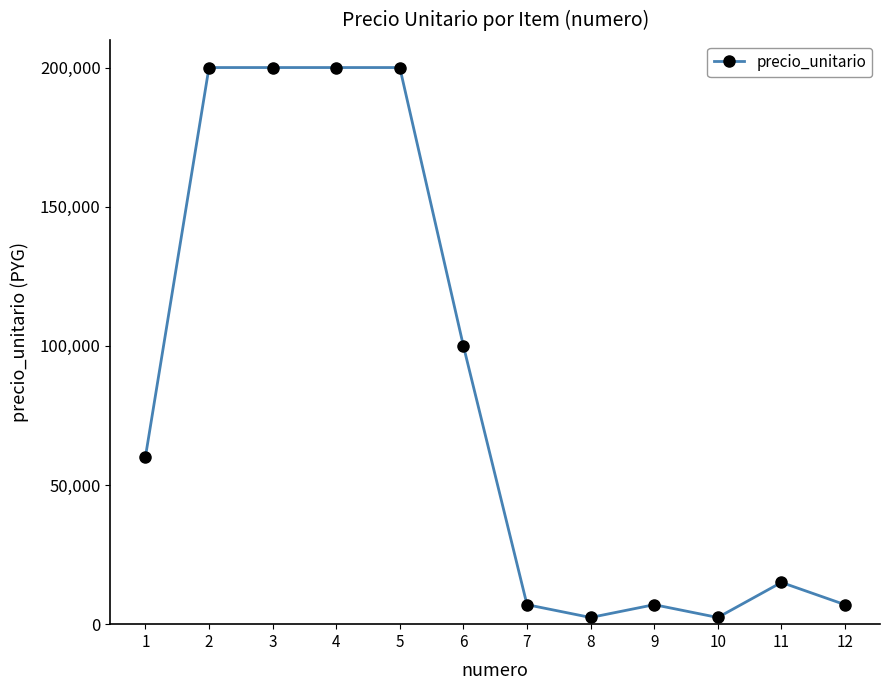

What is the difference between the maximum and minimum values?

197600